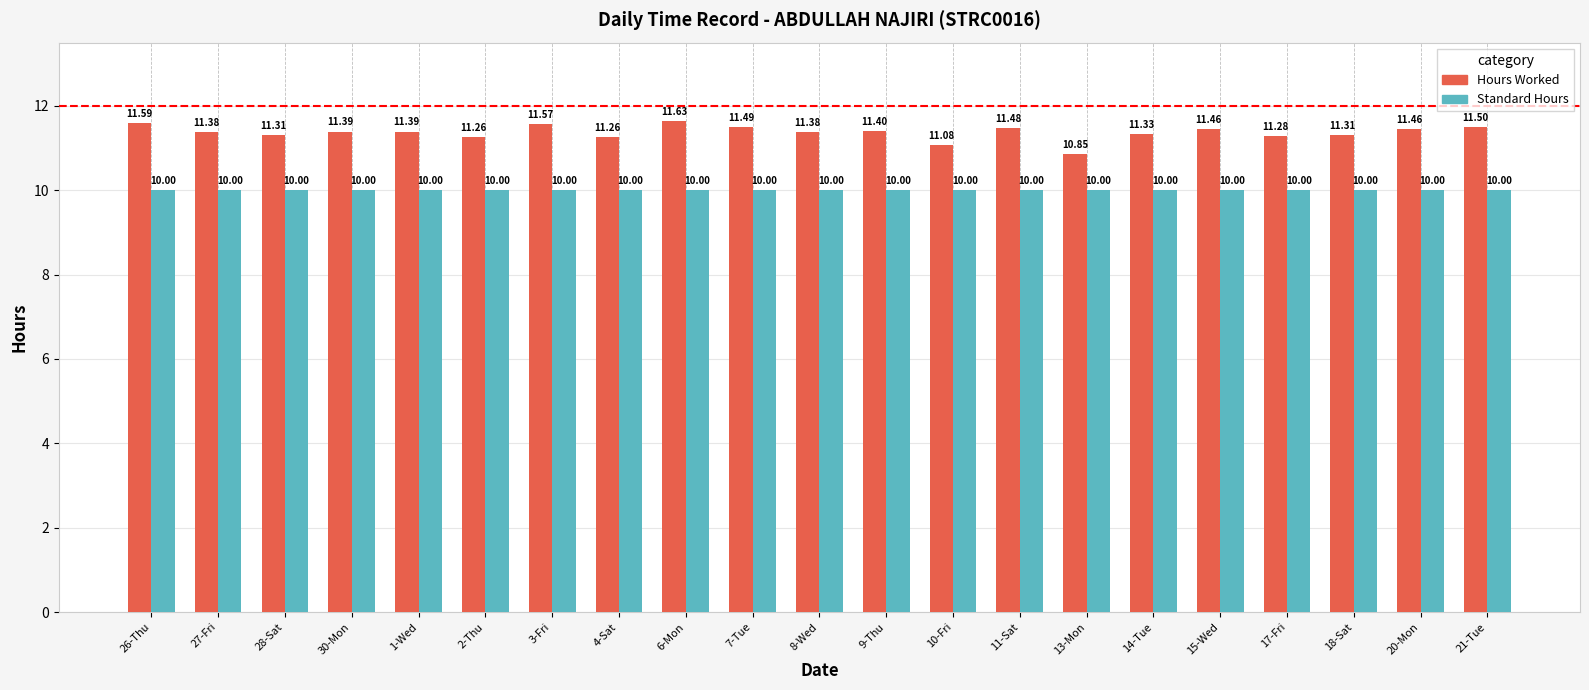

Which series has the largest total across all categories?

Hours Worked